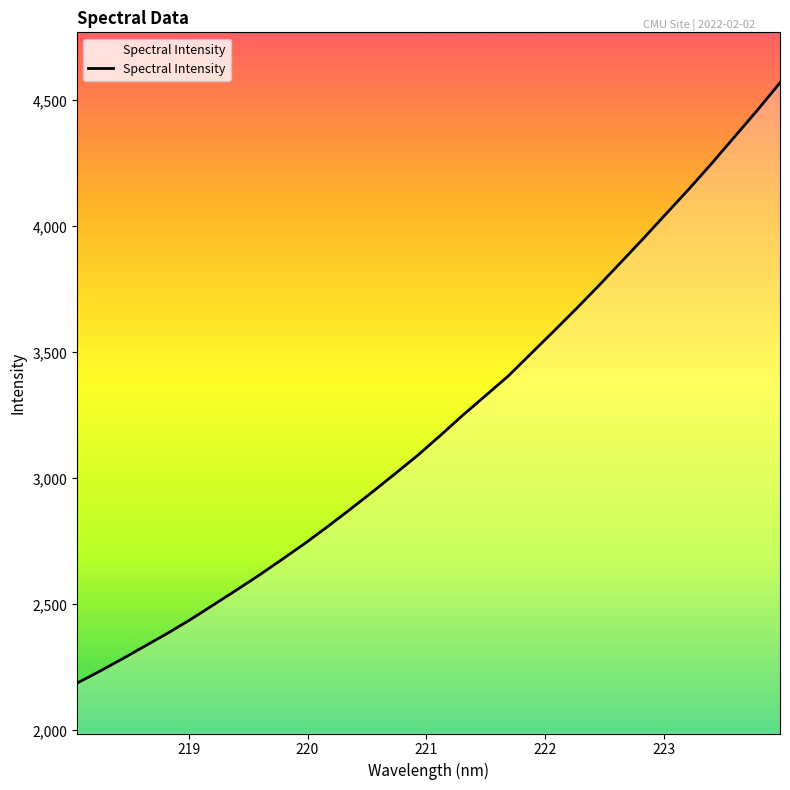

What is the difference between the maximum and minimum values?

2382.2